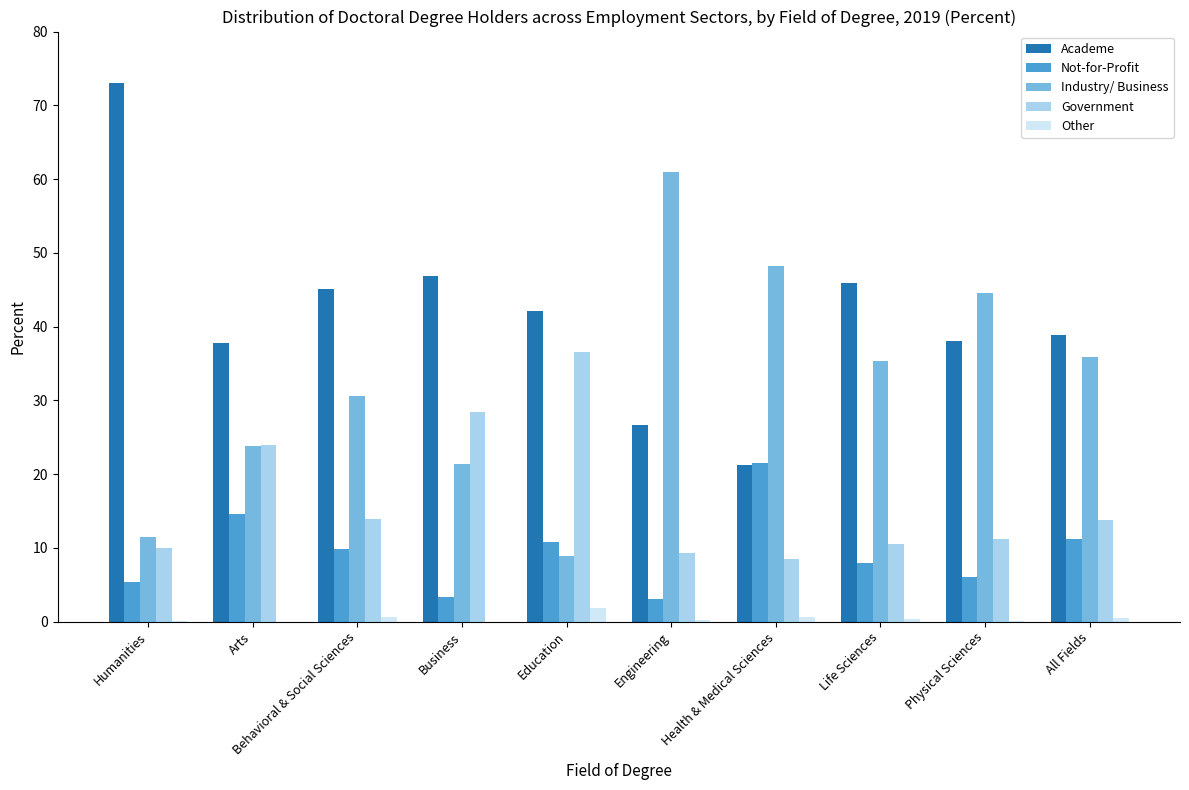

What is the total value across all series at Health & Medical Sciences?

100.0